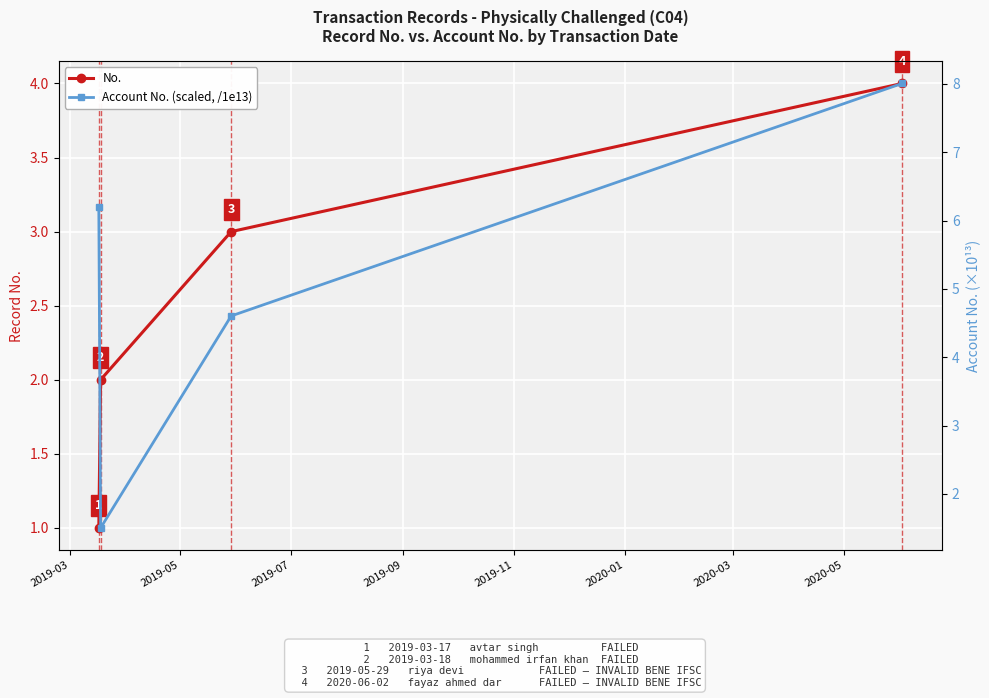

Between 2019-03 and 2019-09, which series saw the biggest shift?

No.